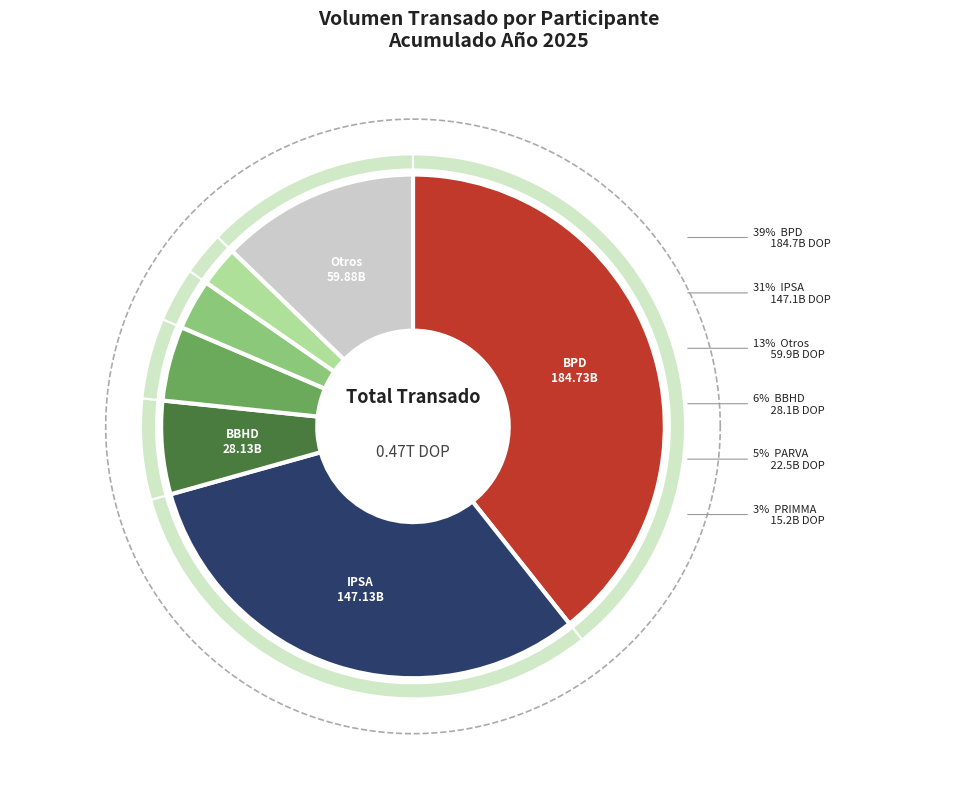

What is the change in value from INRES to PRIMMA?

+9575436152.3